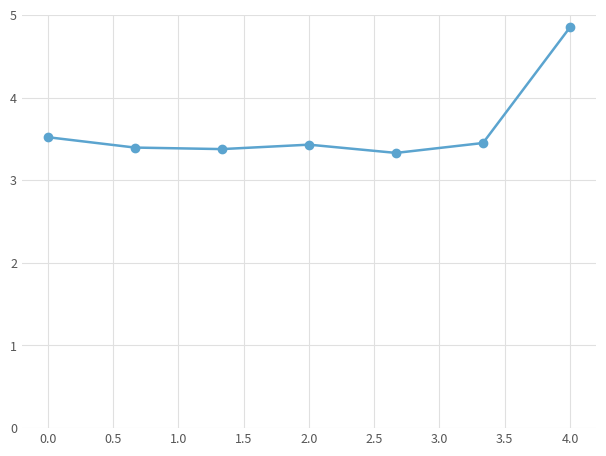

How many points are lower than both their immediate neighbors (excluding endpoints)?

2